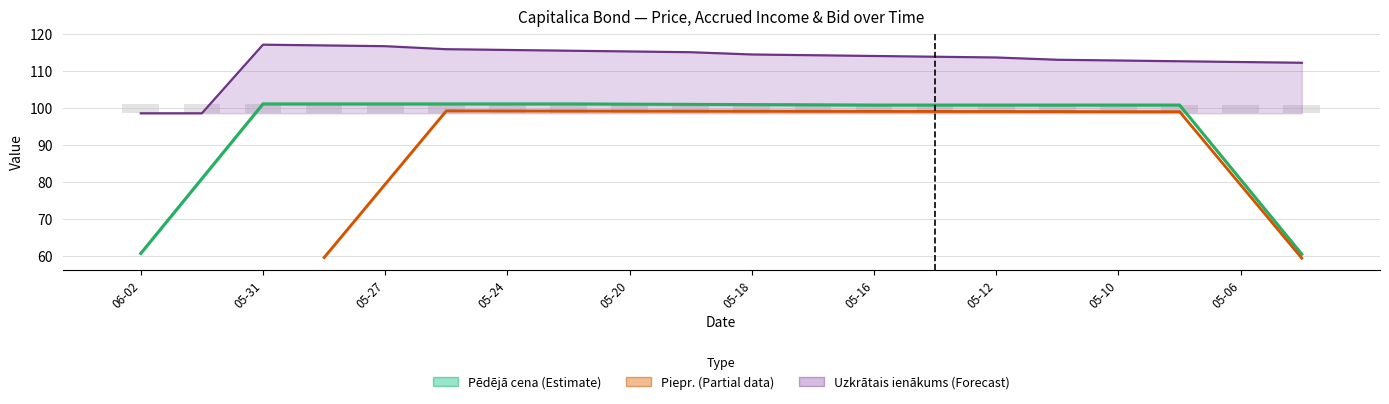

At which category does the chart reach its peak across all series?

05-31